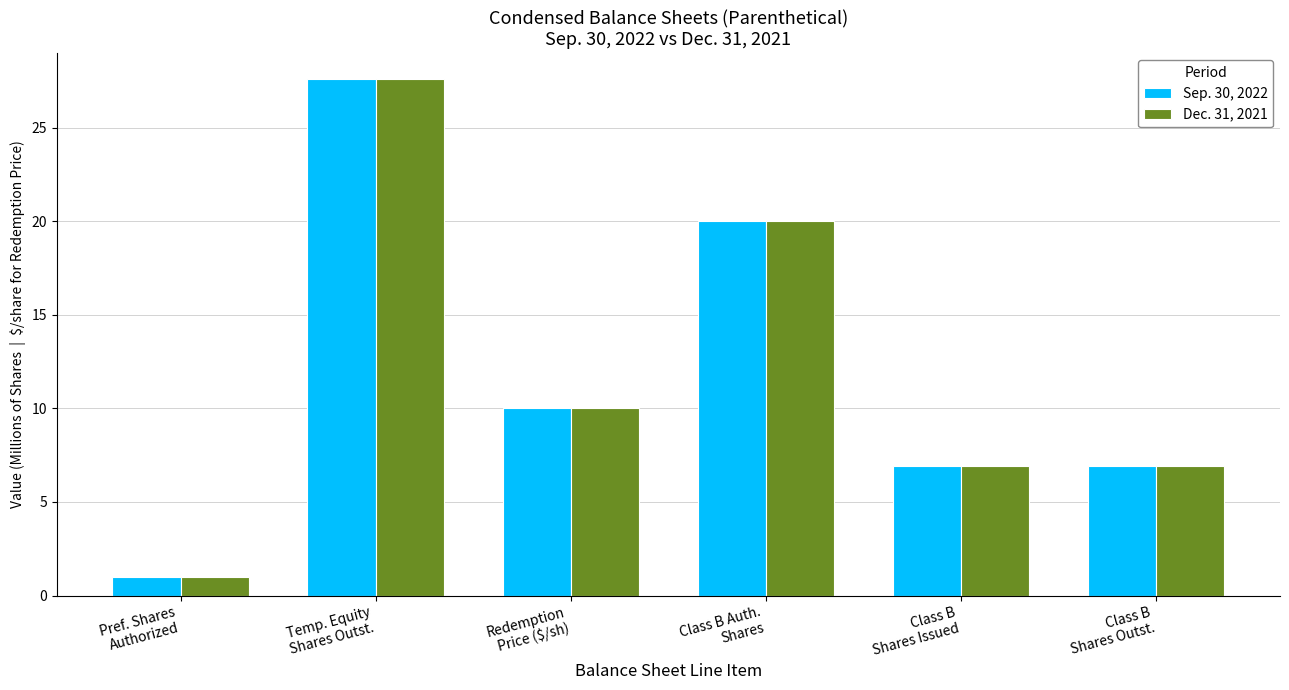

What is the average value of the Dec. 31, 2021 series?

12.1